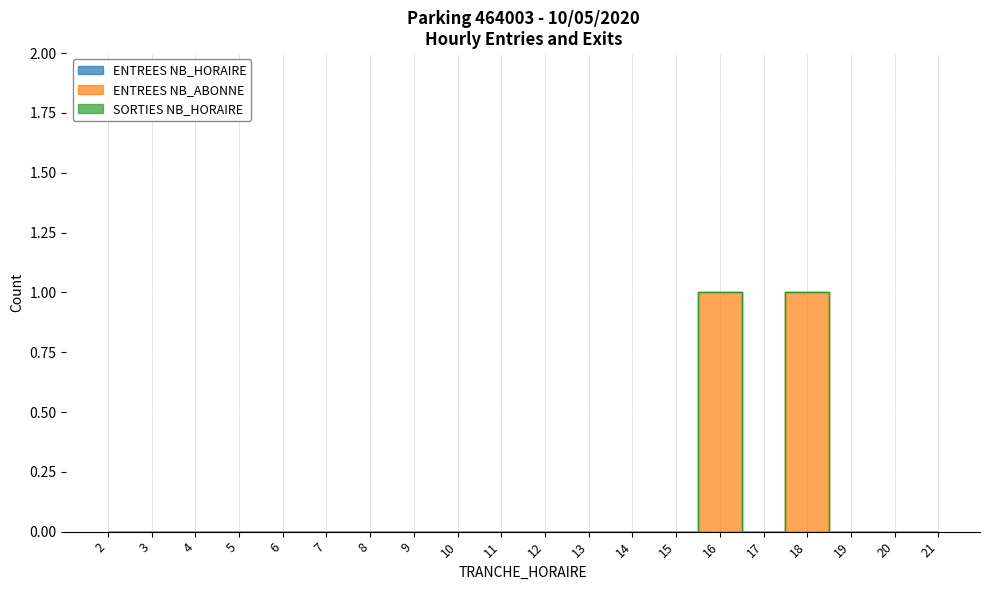

Is it true that SORTIES NB_HORAIRE equals 0 at 5?

True